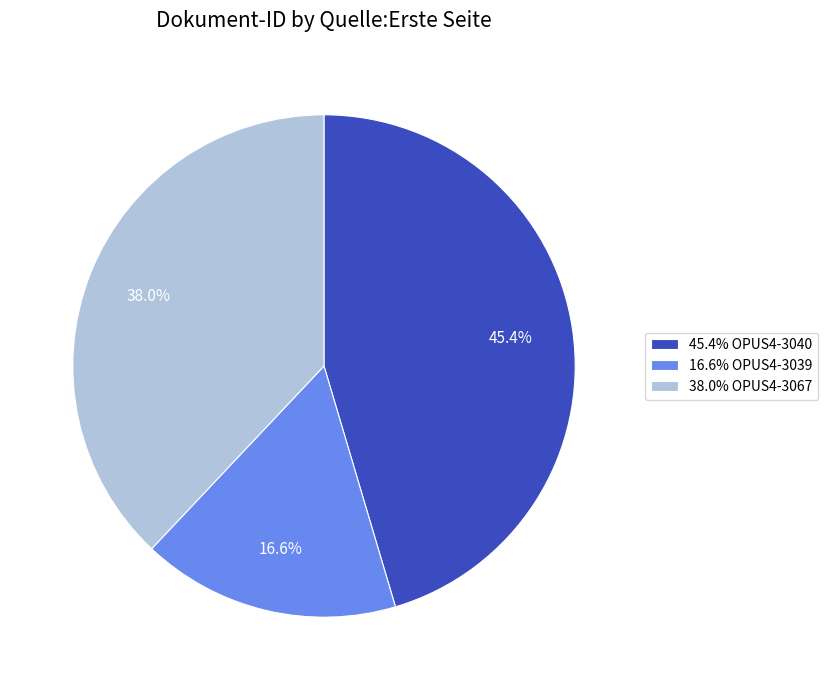

Rank the categories by value from highest to lowest.

45.4% OPUS4-3040, 38.0% OPUS4-3067, 16.6% OPUS4-3039